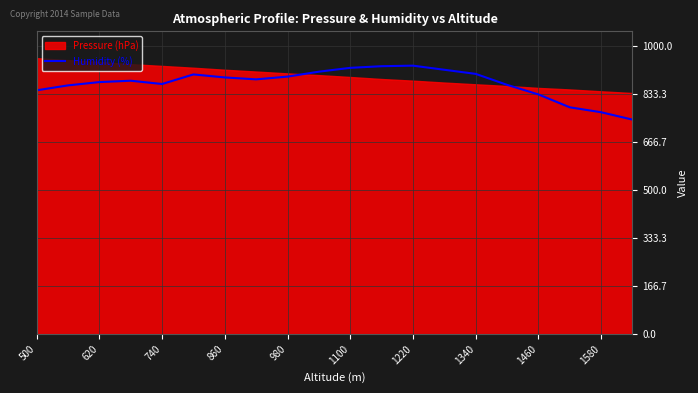

What is the smallest value displayed?

743.9